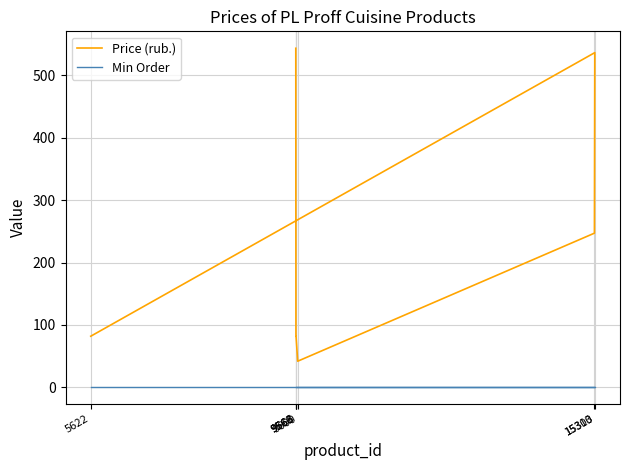

What is the spread (max minus min) of values at 15303?

246